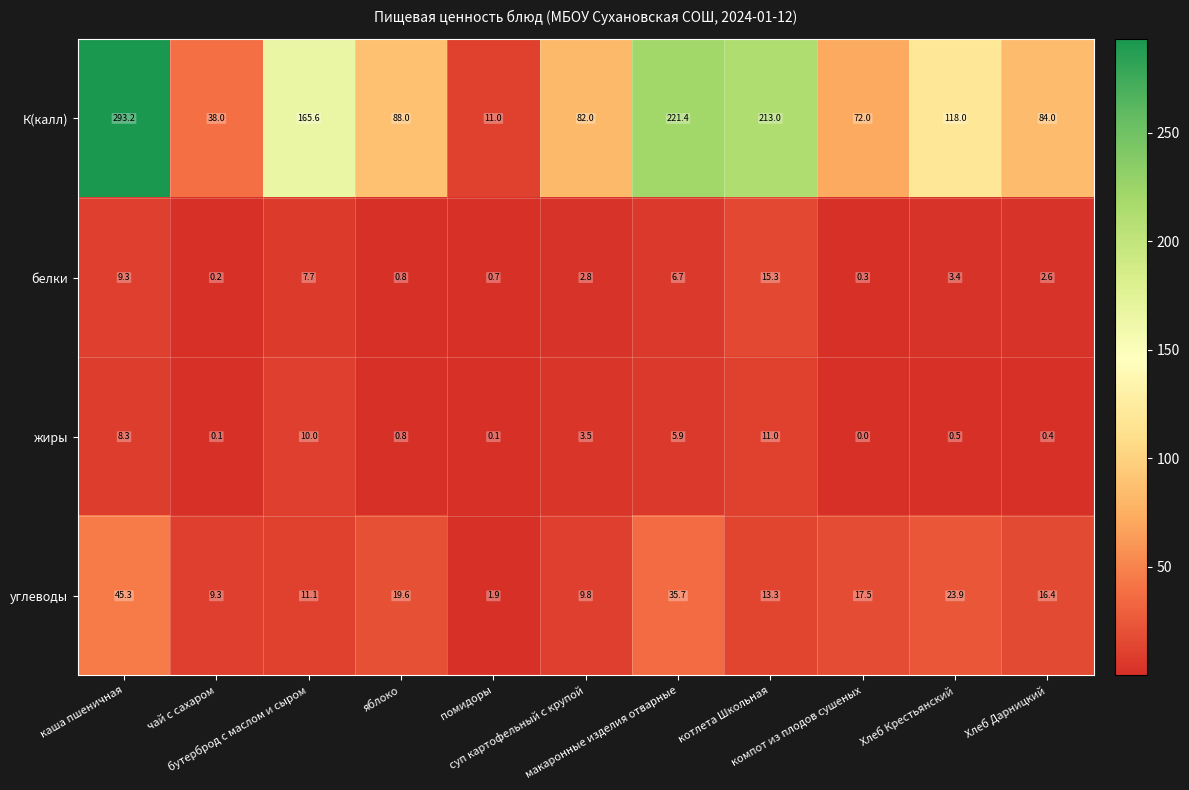

Which series has the largest range (max minus min)?

К(калл)